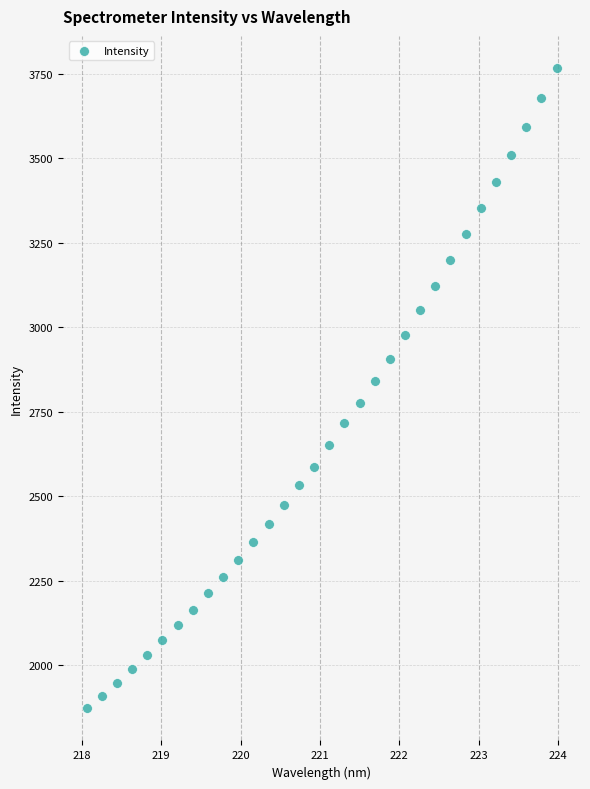

What Y value in the scatter plot is closest to 2819?

2840.0